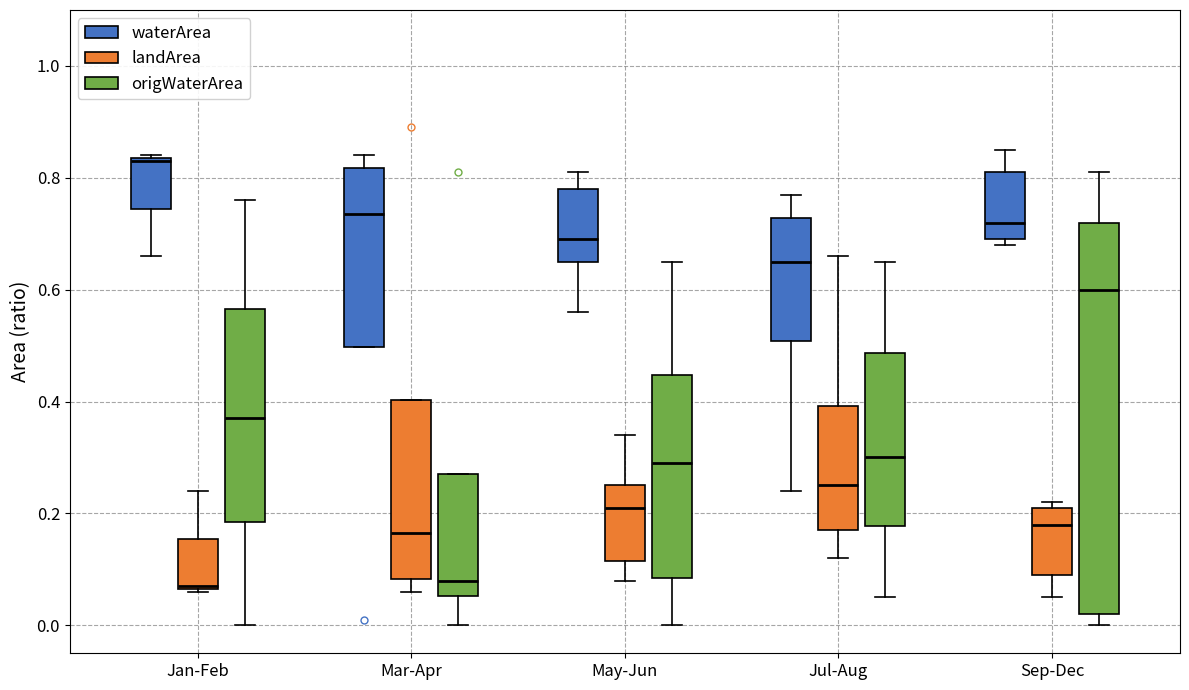

Where does the lower whisker of the box for Jan-Feb (waterArea) end on the y-axis? The values are not printed on the chart, so give them approximately, as read against the axis.

0.66